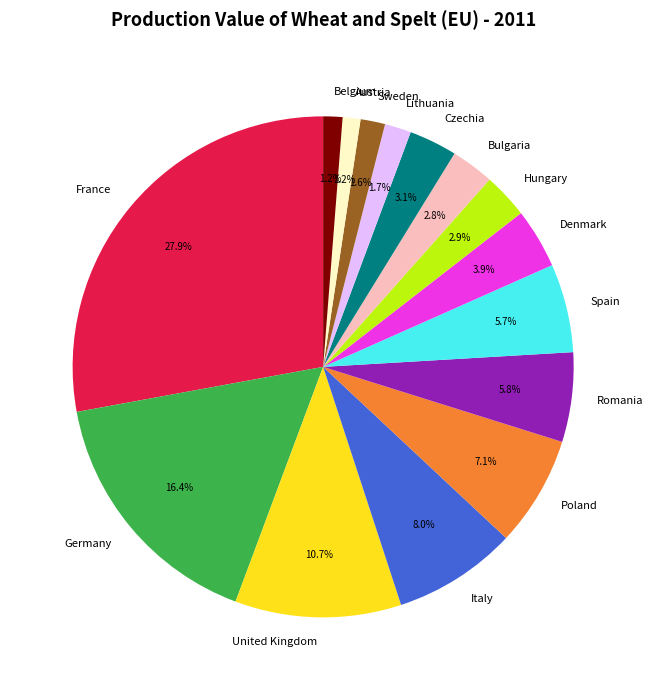

What is the largest slice in the pie chart?

France